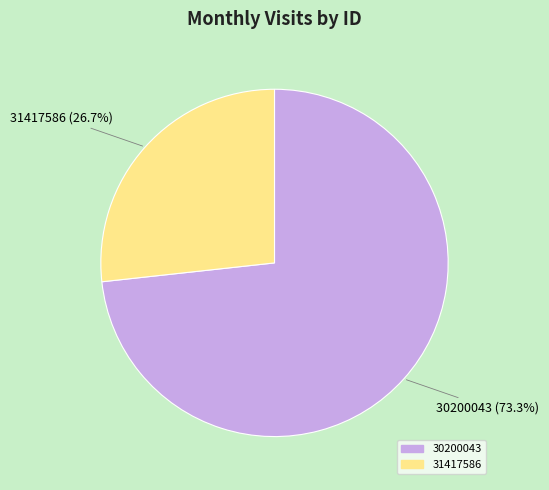

Which slice is the largest?

30200043